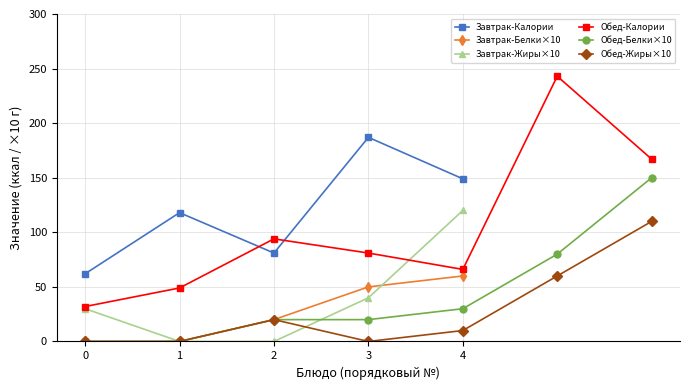

What is the lowest value of the Завтрак-Калории series?

62